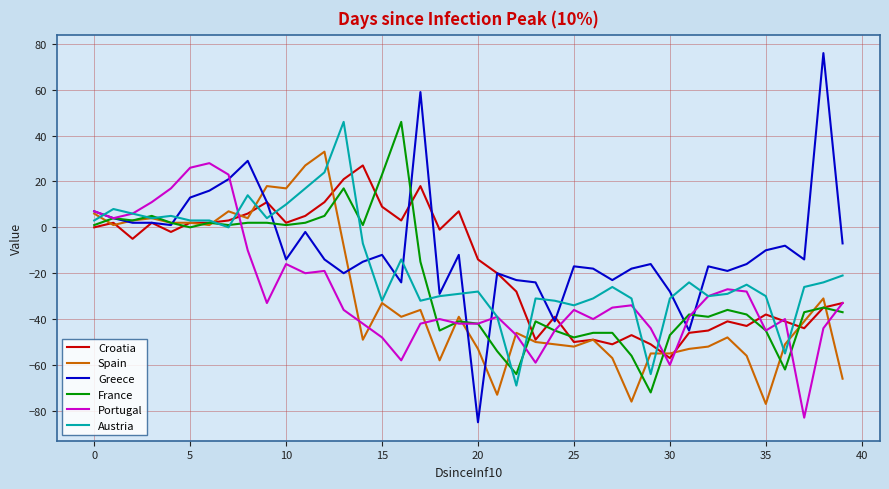

What is the minimum value shown in the chart?

-85